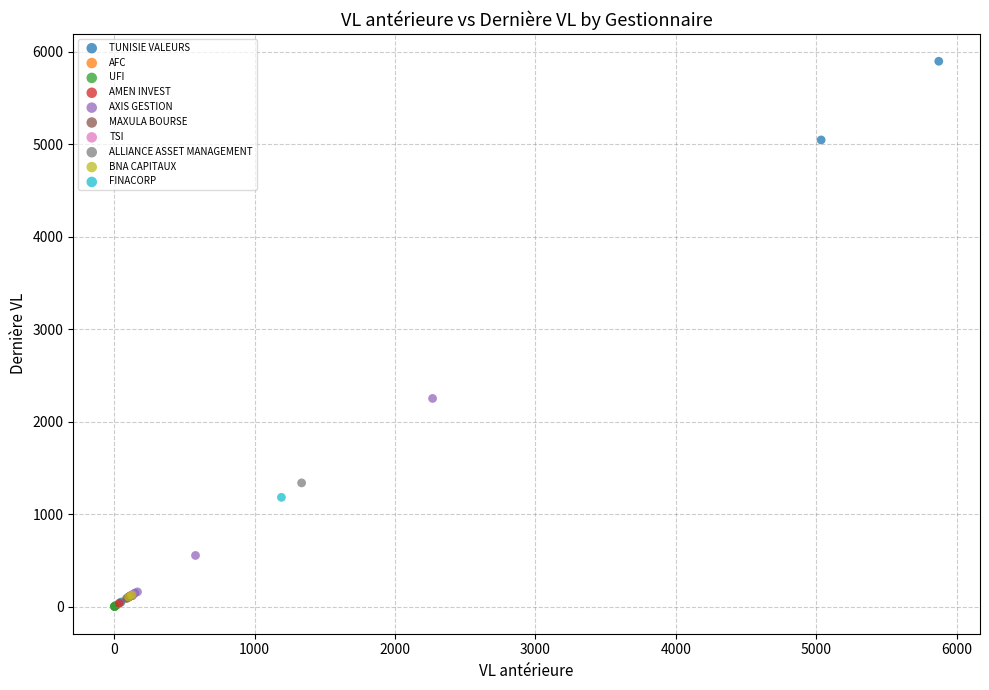

What are all the series names shown in the legend?

TUNISIE VALEURS, AFC, UFI, AMEN INVEST, AXIS GESTION, MAXULA BOURSE, TSI, ALLIANCE ASSET MANAGEMENT, BNA CAPITAUX, FINACORP